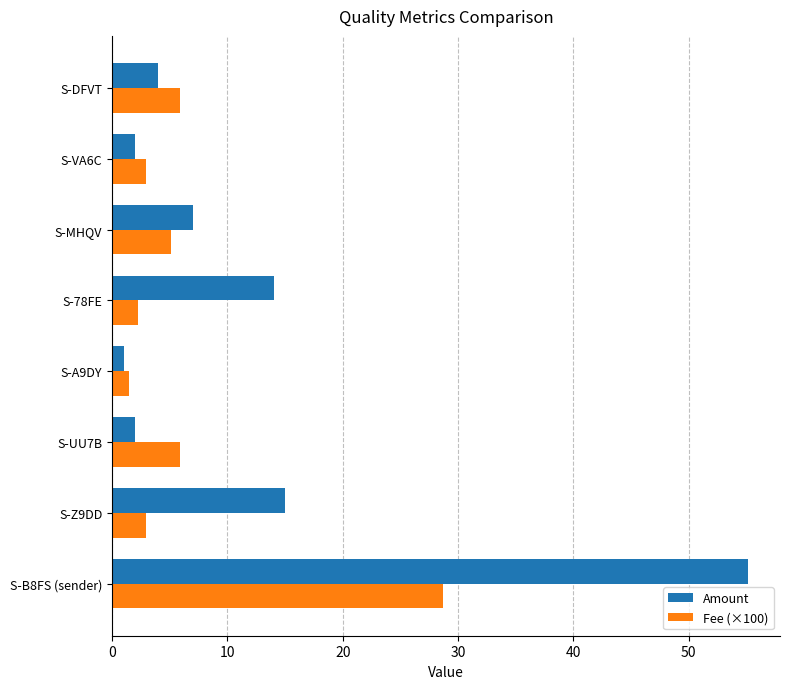

Is it true that Amount equals 11.2 at S-MHQV?

False